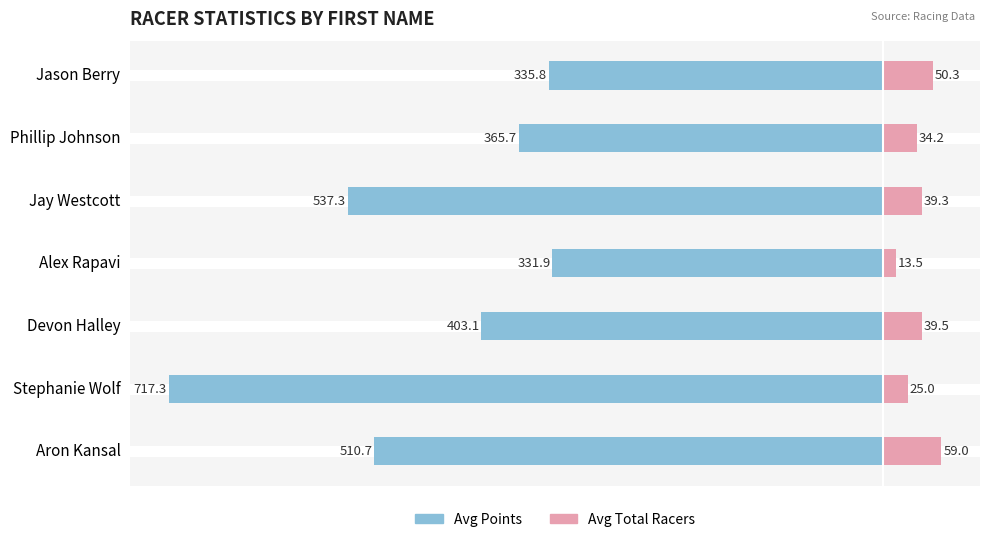

What is the difference between the highest and lowest values at Jay Westcott?

576.6